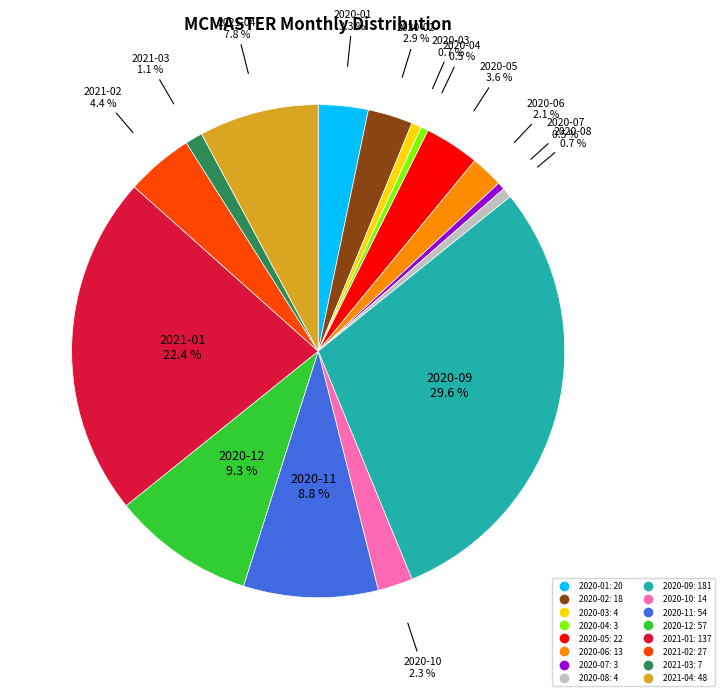

Which slice is the largest?

2020-09